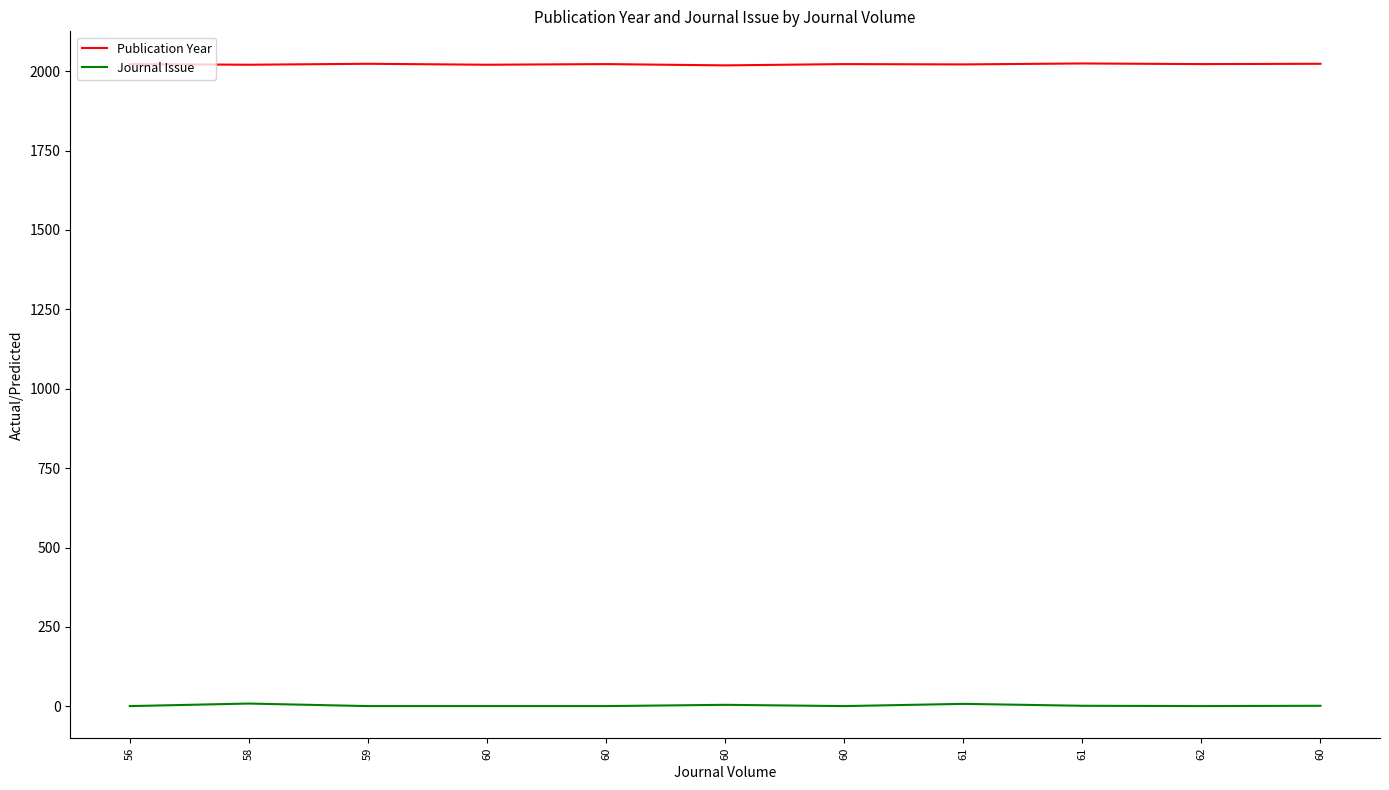

True or false: Publication Year has a value of 1286 at 60.

False